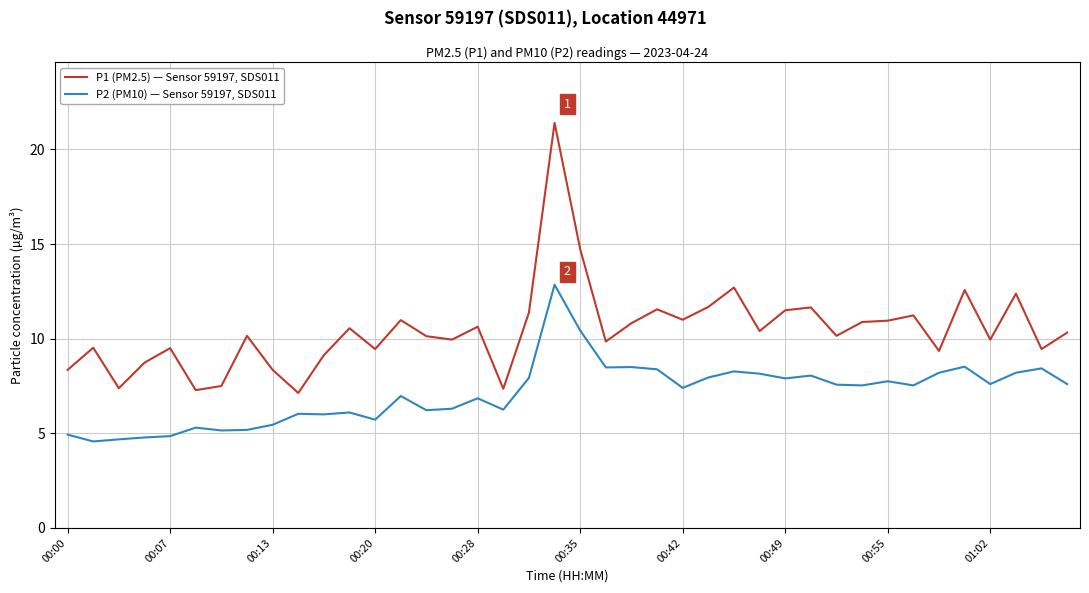

True or false: P1 (PM2.5) — Sensor 59197, SDS011 and P2 (PM10) — Sensor 59197, SDS011 cross at least once.

False